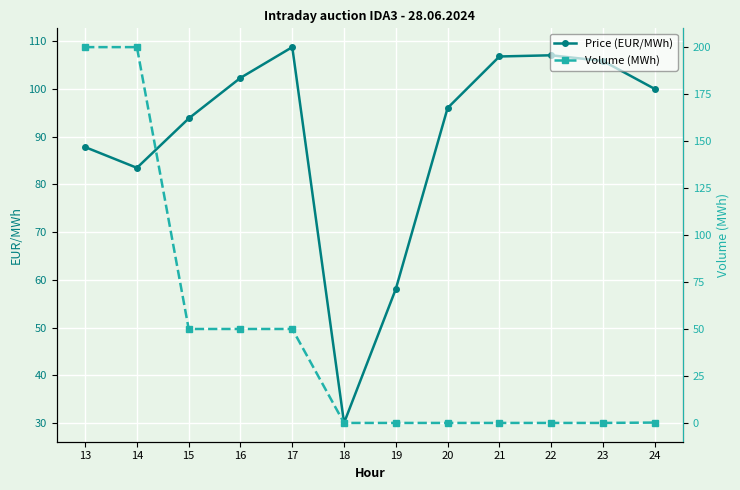

Reading left to right, transcribe all the data shown in this chart.

Price (EUR/MWh): 13=87.8	14=83.5	15=93.8	16=102.3	17=108.8	18=30.0	19=58.1	20=96.0	21=106.8	22=107.0	23=105.9	24=100.0
Volume (MWh): 13=200.0	14=200.0	15=50.0	16=50.0	17=50.0	18=0.0	19=0.0	20=0.0	21=0.0	22=0.0	23=0.0	24=0.2